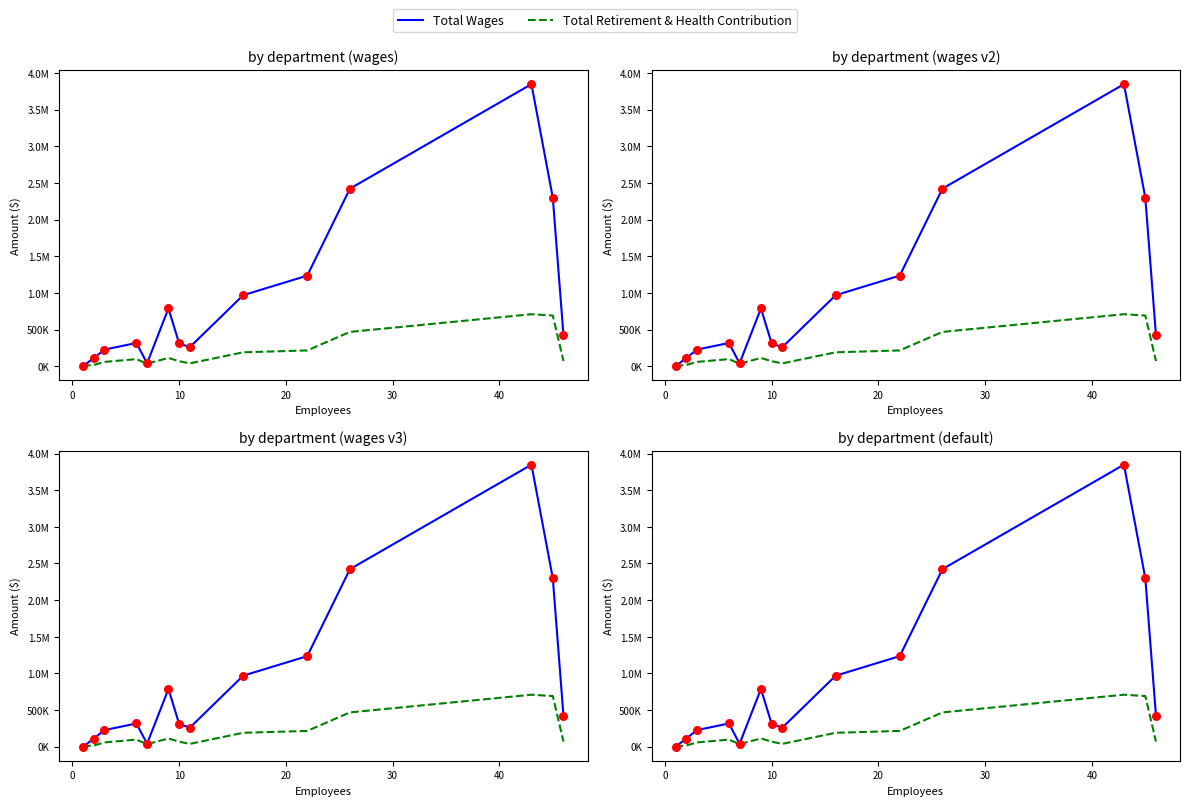

Which series reaches the minimum Y coordinate?

Total Wages